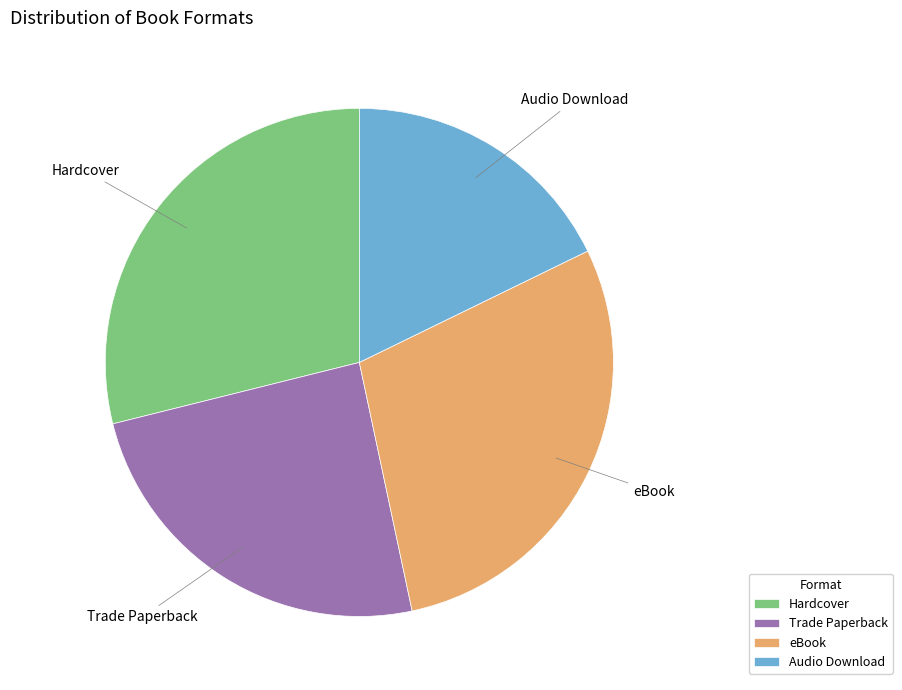

Between Audio Download and Trade Paperback, which is larger?

Trade Paperback